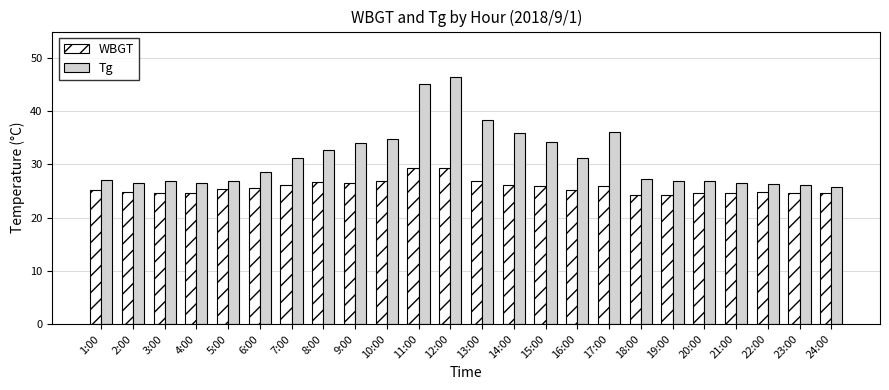

Which series has the largest range (max minus min)?

Tg